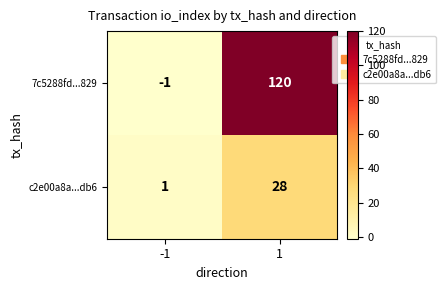

How many data points does each series have?

2